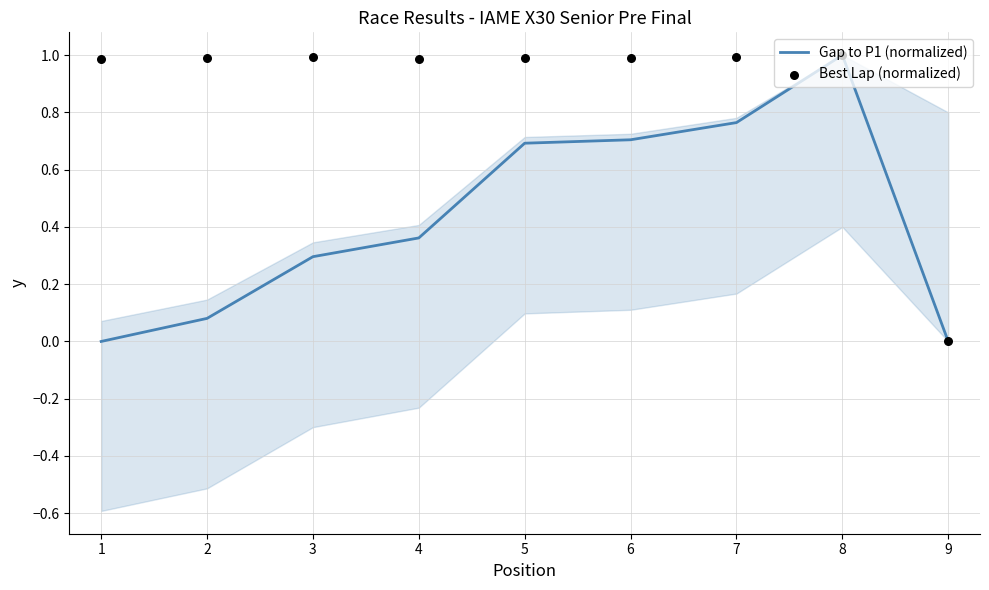

Which series contains the lowest Y value?

Gap to P1 (normalized)